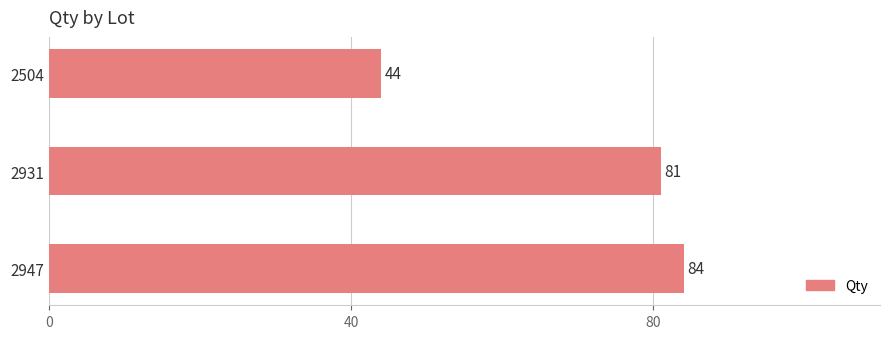

What is the approximate value at 2504?

44